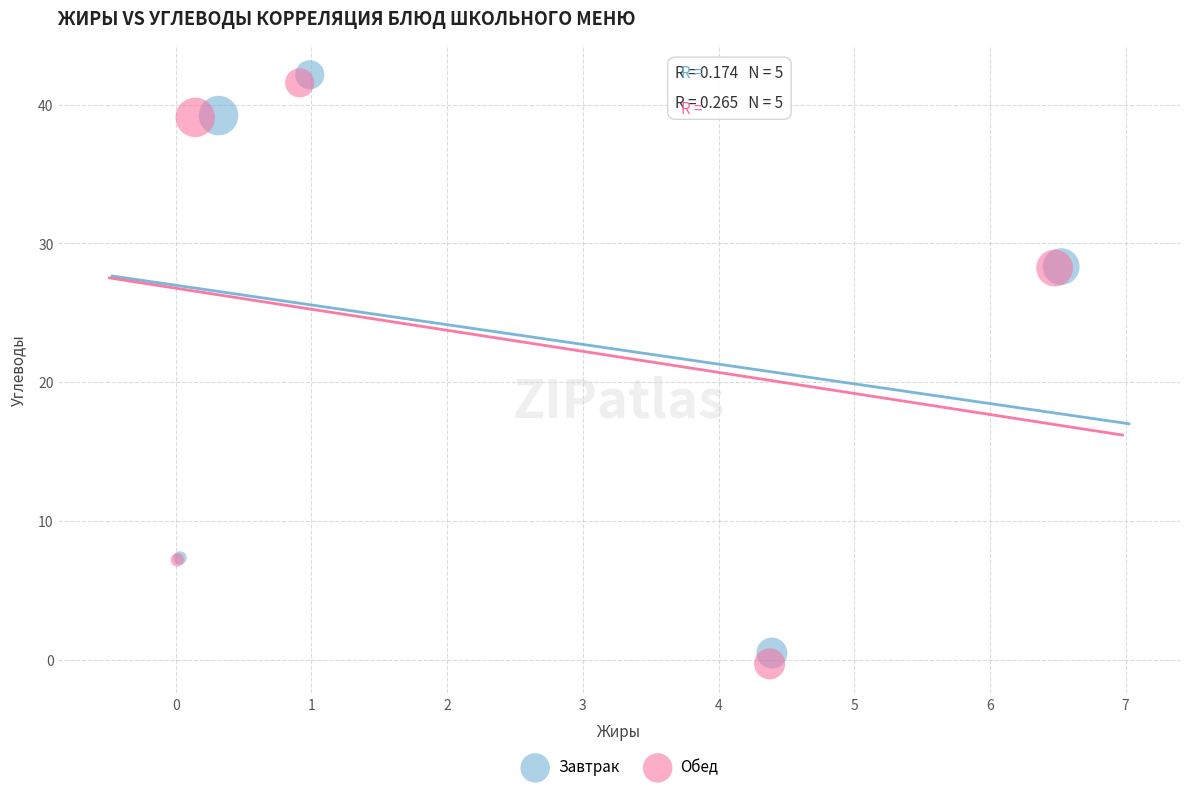

Which series has the largest Y range (max minus min)?

Обед